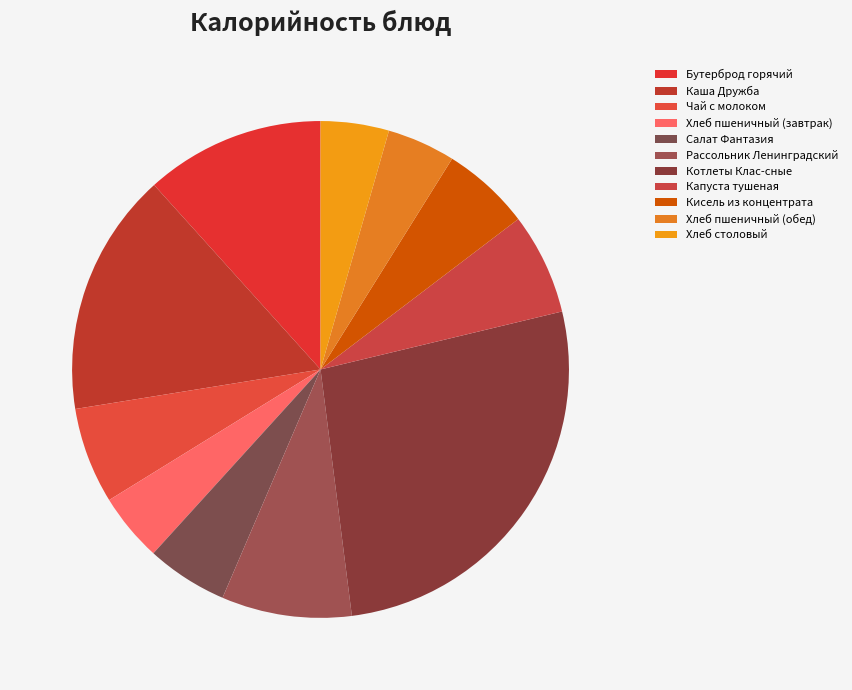

To the nearest percent, what is the average slice percentage?

9%